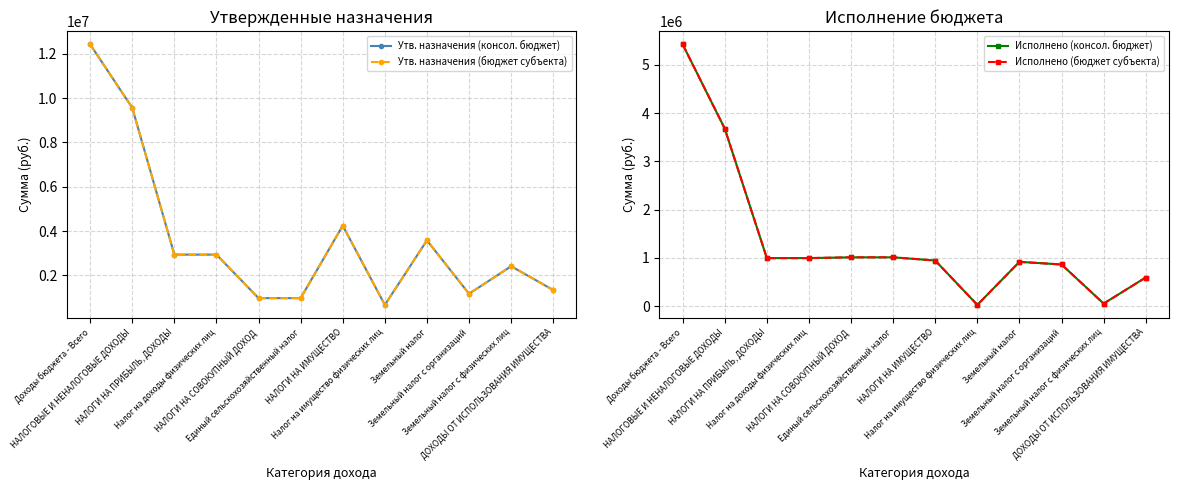

What is the spread (max minus min) of values at ДОХОДЫ ОТ ИСПОЛЬЗОВАНИЯ ИМУЩЕСТВА?

741223.6